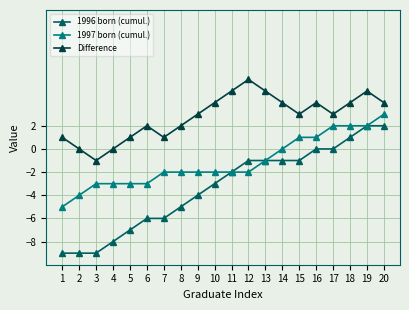

What is the difference between the Difference values at 17 and 20?

1